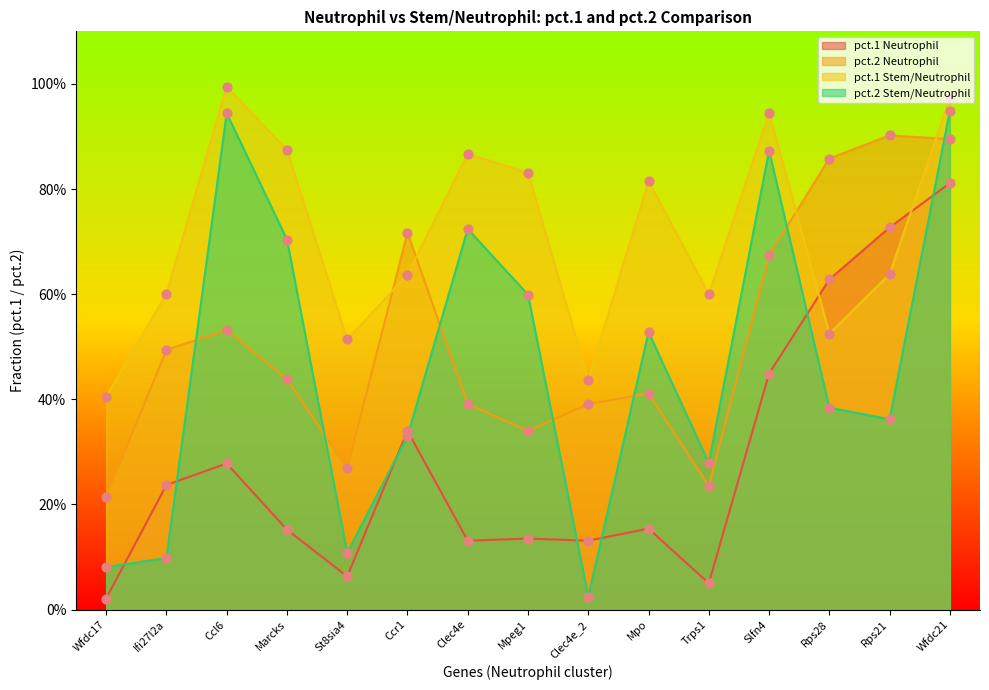

Which series has the largest total across all categories?

pct.1_stem